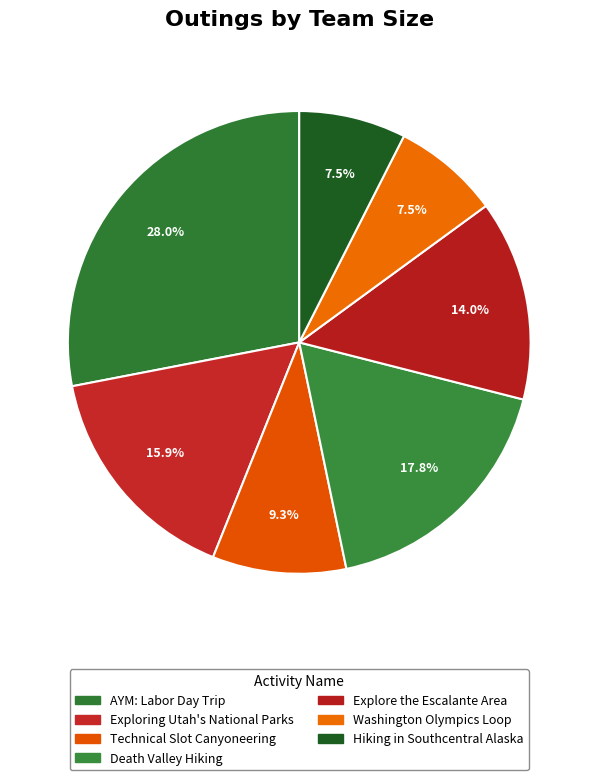

True or false: Death Valley Hiking accounts for 18% of the total.

True